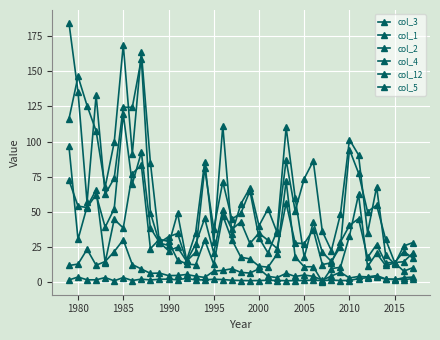

True or false: col_5 and col_3 intersect in this chart.

False